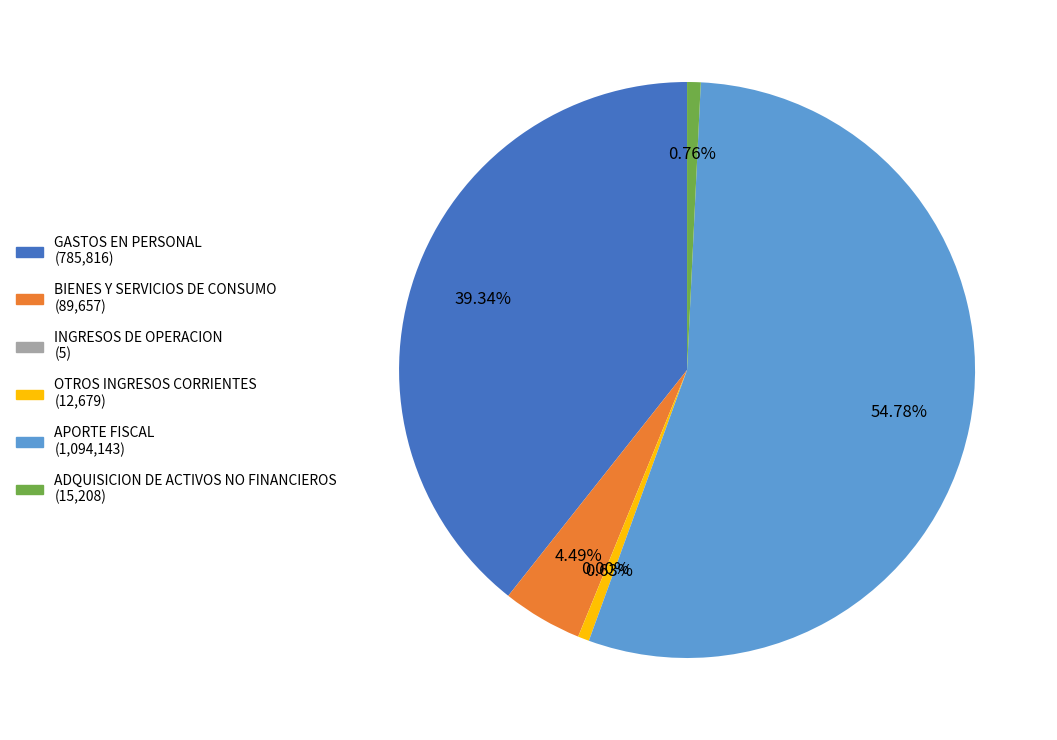

To the nearest percent, what percentage of the pie is GASTOS EN PERSONAL?

39%